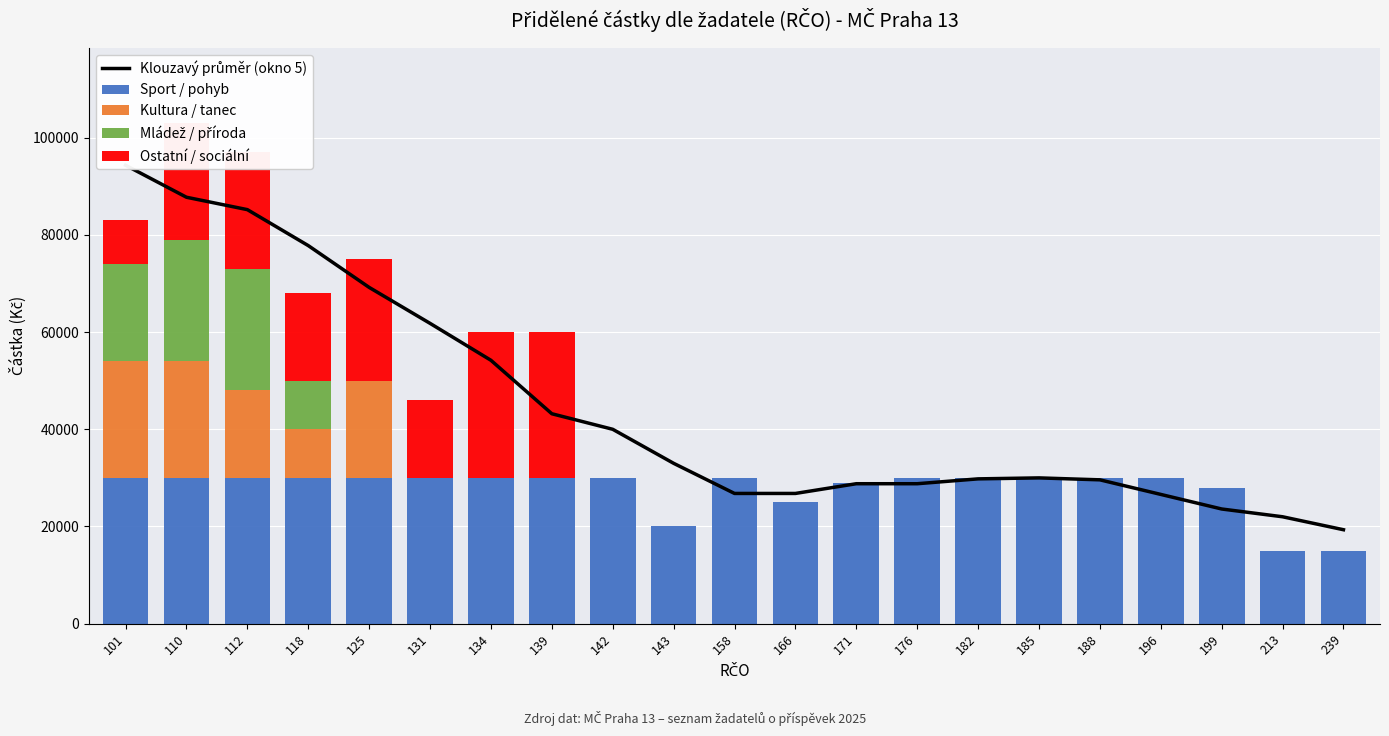

What is the difference between the maximum and minimum values in the Sport / pohyb series?

15000.0